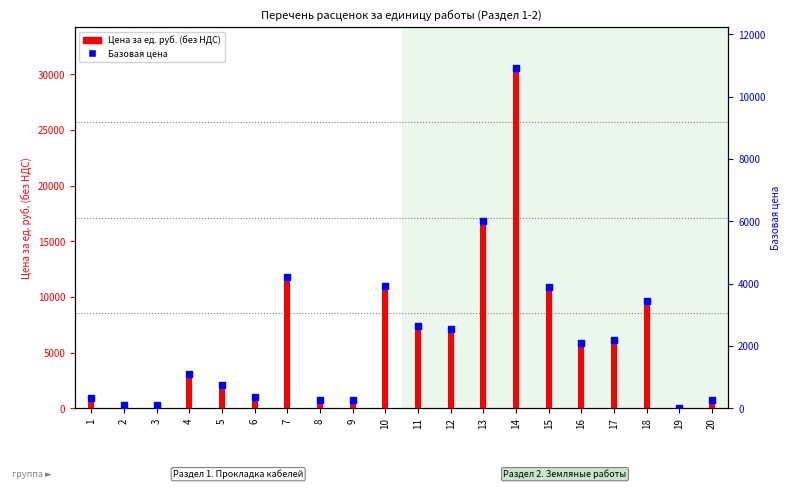

What are all the series names shown in the legend?

Цена за ед. руб. (без НДС), Базовая цена